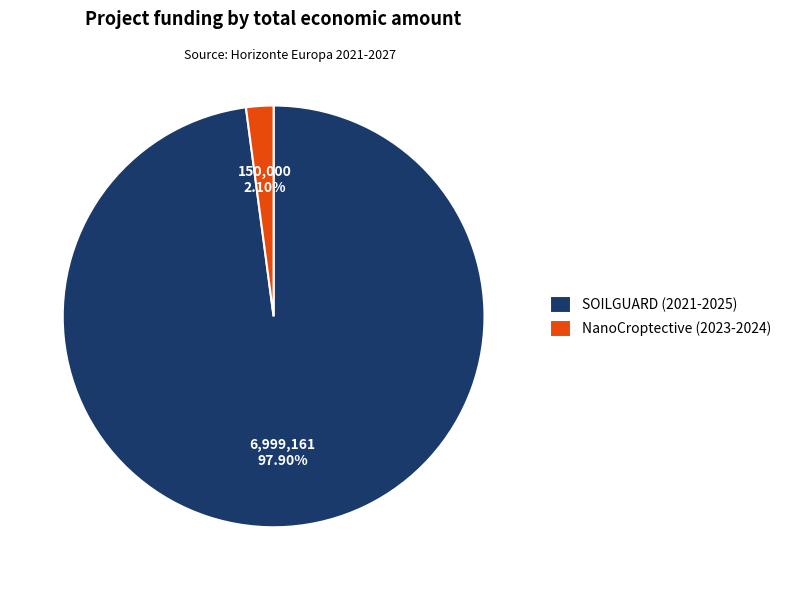

What is the majority slice?

SOILGUARD (2021-2025)